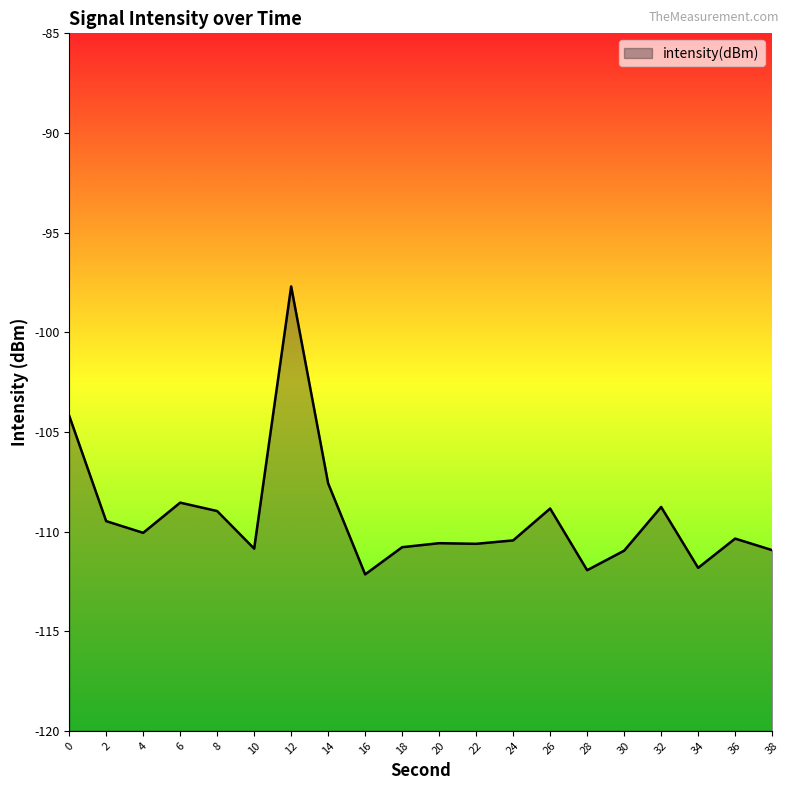

Is it true that the value at 34 is -111.8?

True